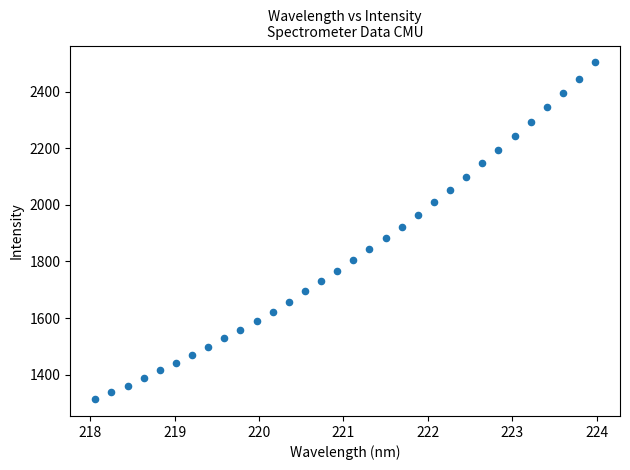

What is the range of Y values (max minus min)?

1189.7